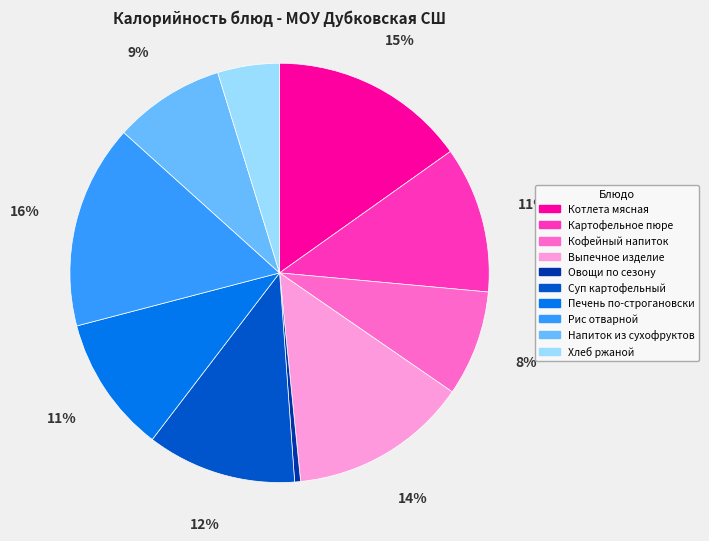

Do Кофейный напиток and Хлеб ржаной together represent more than half of the pie?

No